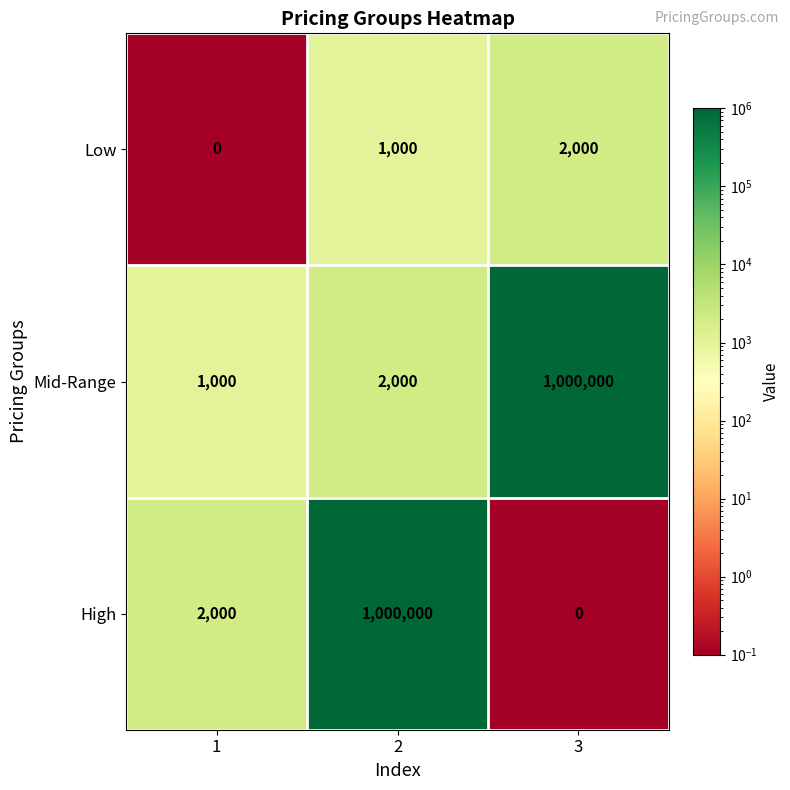

What is the lowest value of the Mid-Range series?

1000